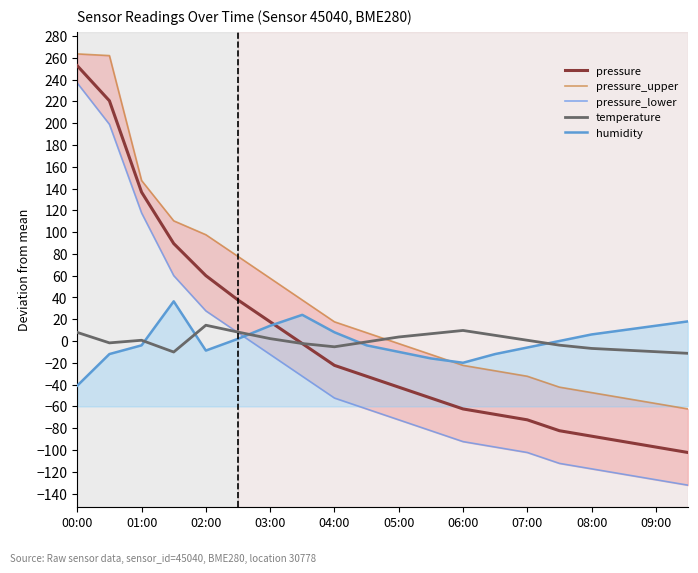

At which category is the sum across all series the highest?

00:00